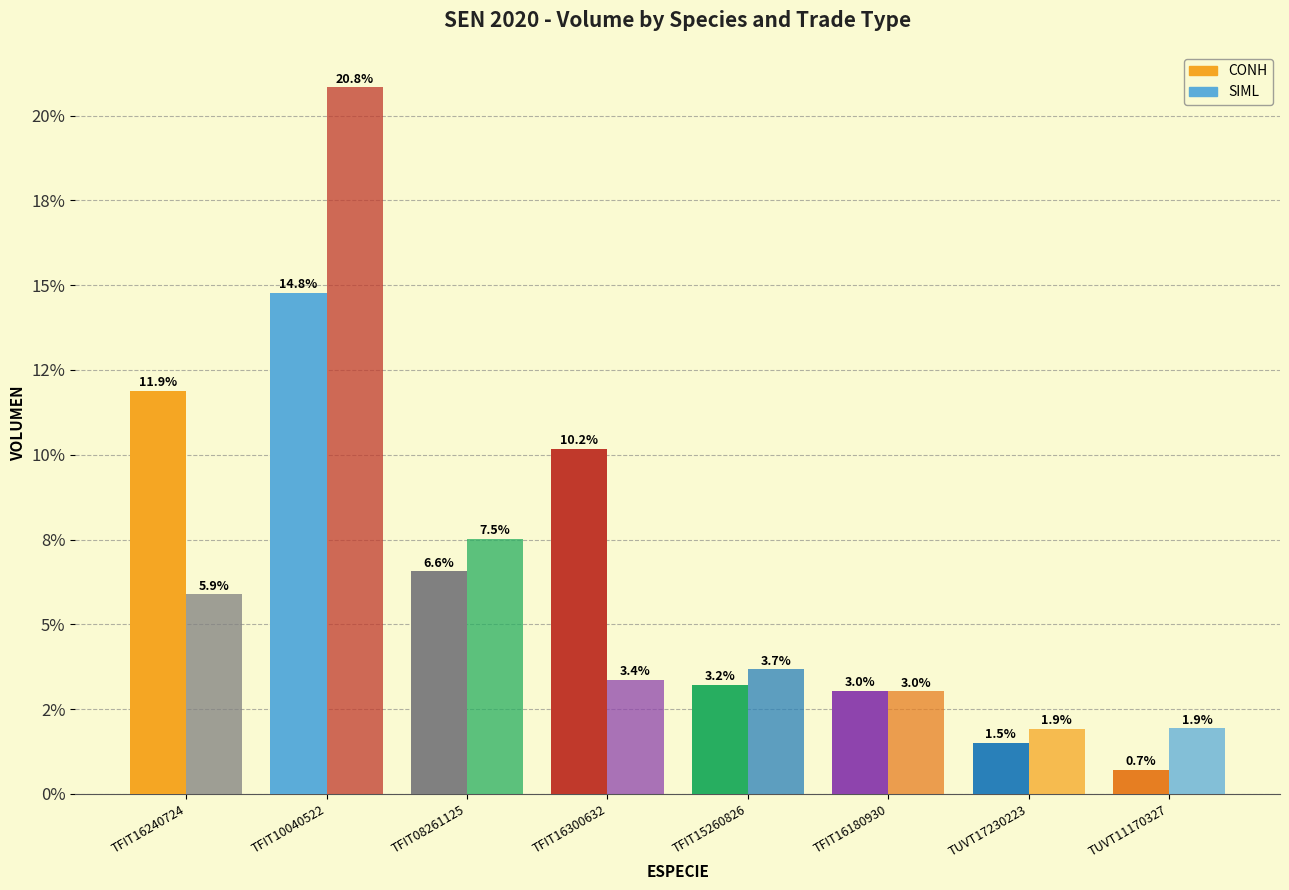

What value does the SIML series have at TFIT10040522?

20.8